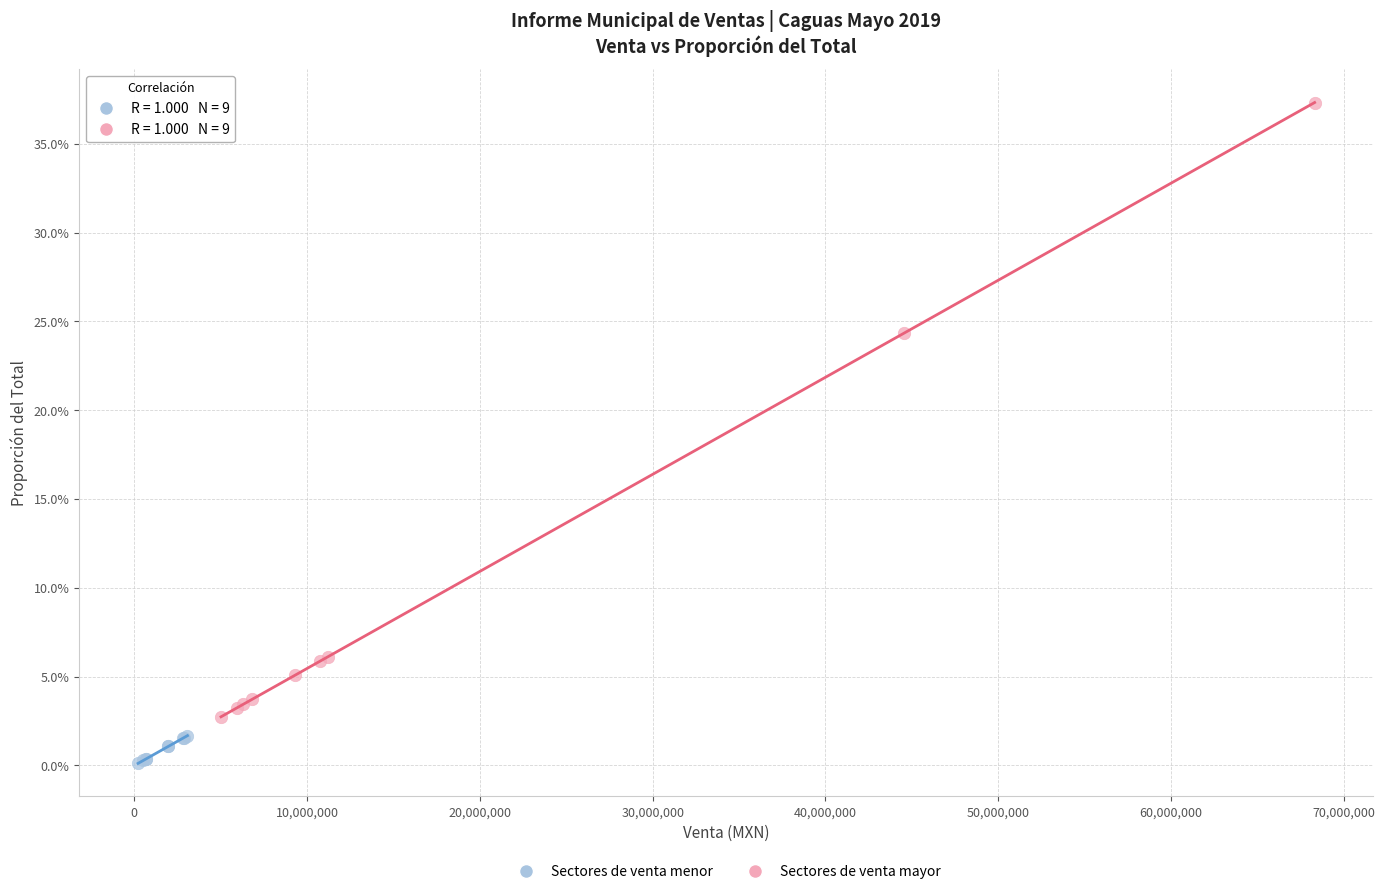

What are all the series names shown in the legend?

Sectores de venta menor, Sectores de venta mayor